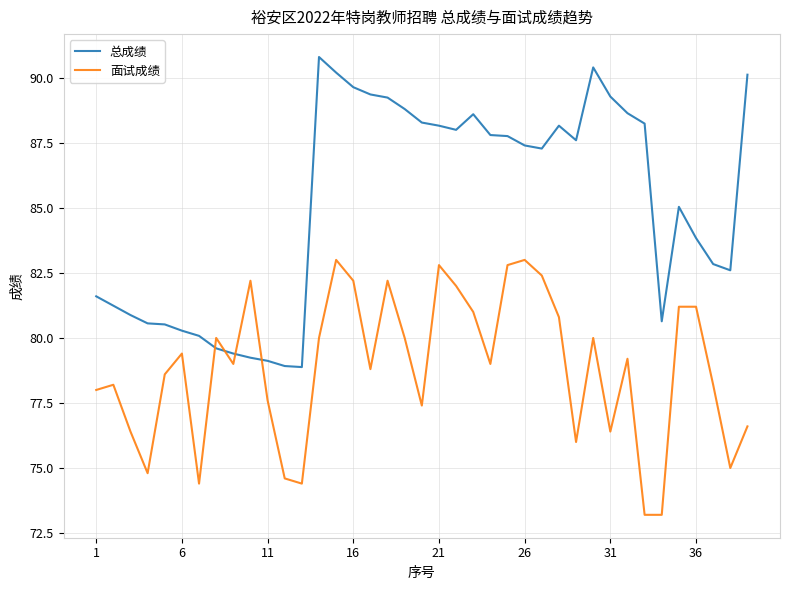

Which series has the largest total across all categories?

总成绩